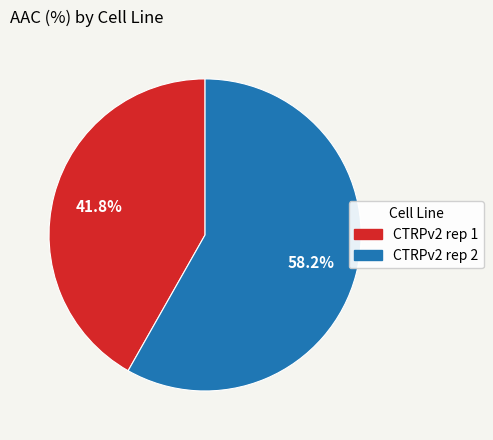

Which slice is the largest?

CTRPv2 rep 2